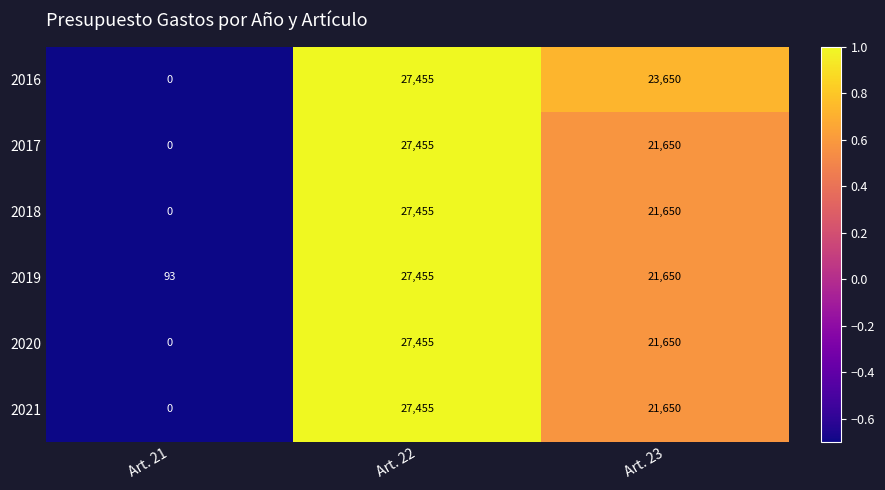

Reading right to left, what are all the values shown in this chart?

2016: Art. 23=23650	Art. 22=27455	Art. 21=0
2017: Art. 23=21650	Art. 22=27455	Art. 21=0
2018: Art. 23=21650	Art. 22=27455	Art. 21=0
2019: Art. 23=21650	Art. 22=27455	Art. 21=93
2020: Art. 23=21650	Art. 22=27455	Art. 21=0
2021: Art. 23=21650	Art. 22=27455	Art. 21=0